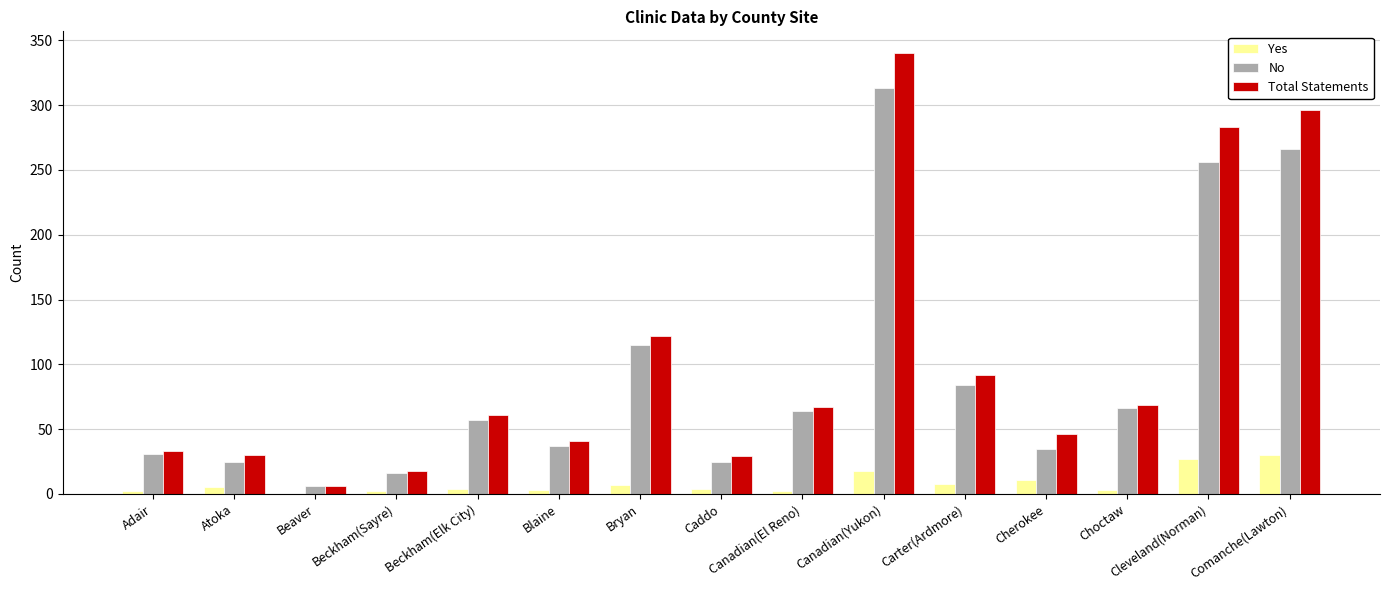

Which category has the highest value in the No series?

Canadian(Yukon)